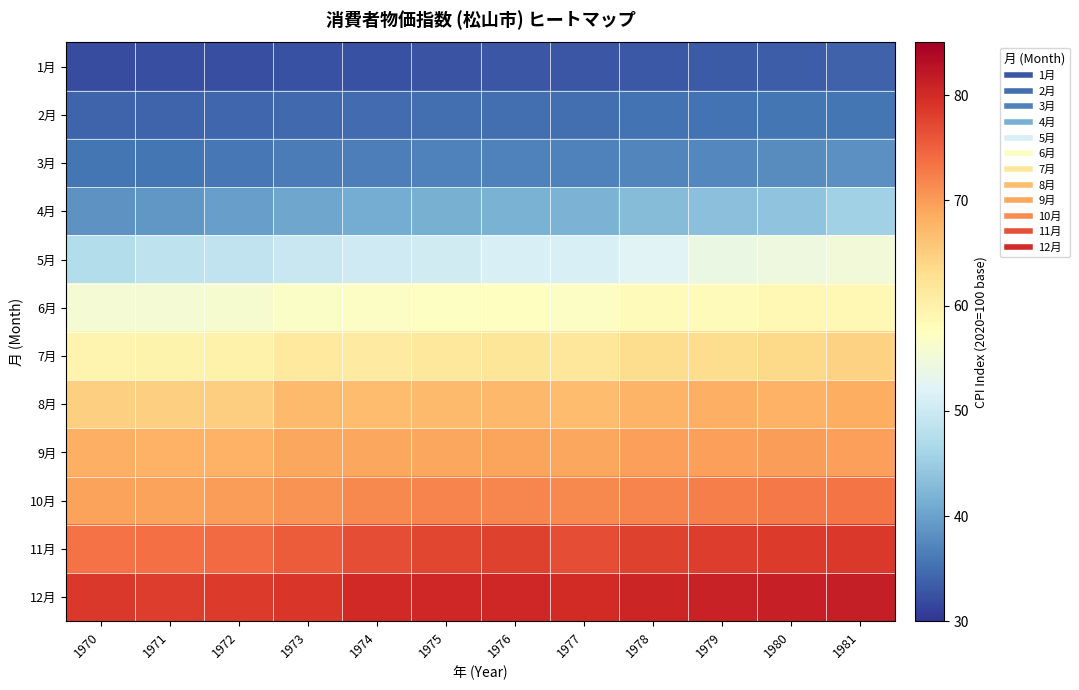

What is the spread (max minus min) of values at 1977?

47.2